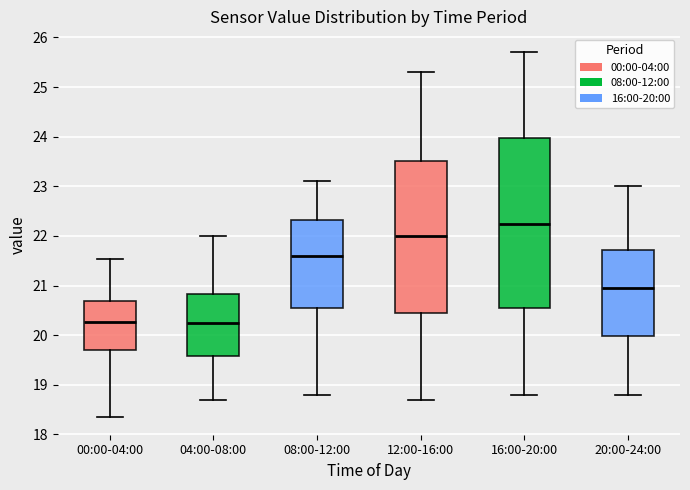

Reading left to right, read every box against the y-axis: the position of its median line, the range the box covers, and the ends of its whiskers. The values are not printed on the chart, so give them approximately, as read against the axis.

00:00-04:00: median 20.3, box 19.7 to 20.7, whiskers 18.4 to 21.5
04:00-08:00: median 20.3, box 19.6 to 20.8, whiskers 18.7 to 22.0
08:00-12:00: median 21.6, box 20.6 to 22.3, whiskers 18.8 to 23.1
12:00-16:00: median 22.0, box 20.5 to 23.5, whiskers 18.7 to 25.3
16:00-20:00: median 22.3, box 20.6 to 24.0, whiskers 18.8 to 25.7
20:00-24:00: median 21.0, box 20.0 to 21.7, whiskers 18.8 to 23.0